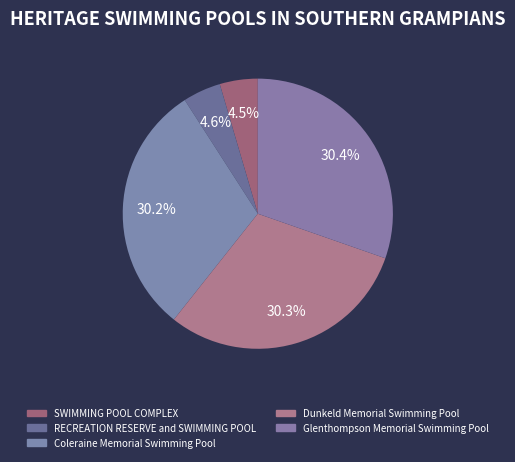

Count the number of slices in the pie.

5